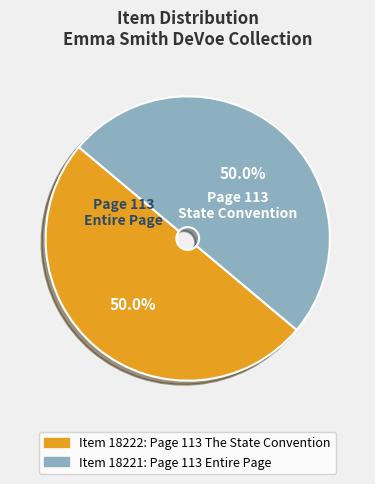

True or false: Item 18221: Page 113 Entire Page accounts for 50% of the total.

True